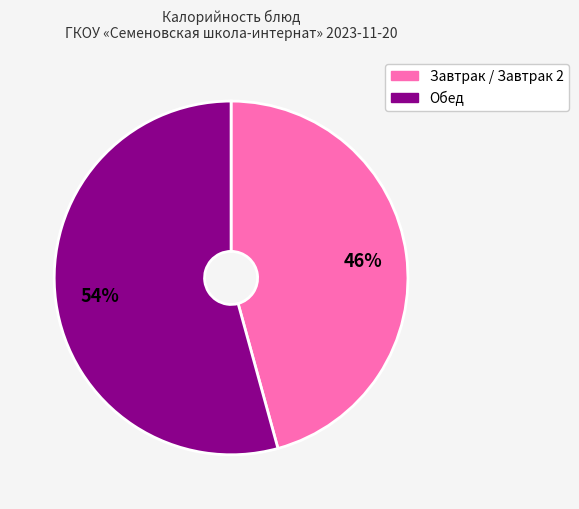

Is there any slice that represents more than half of the pie?

Yes